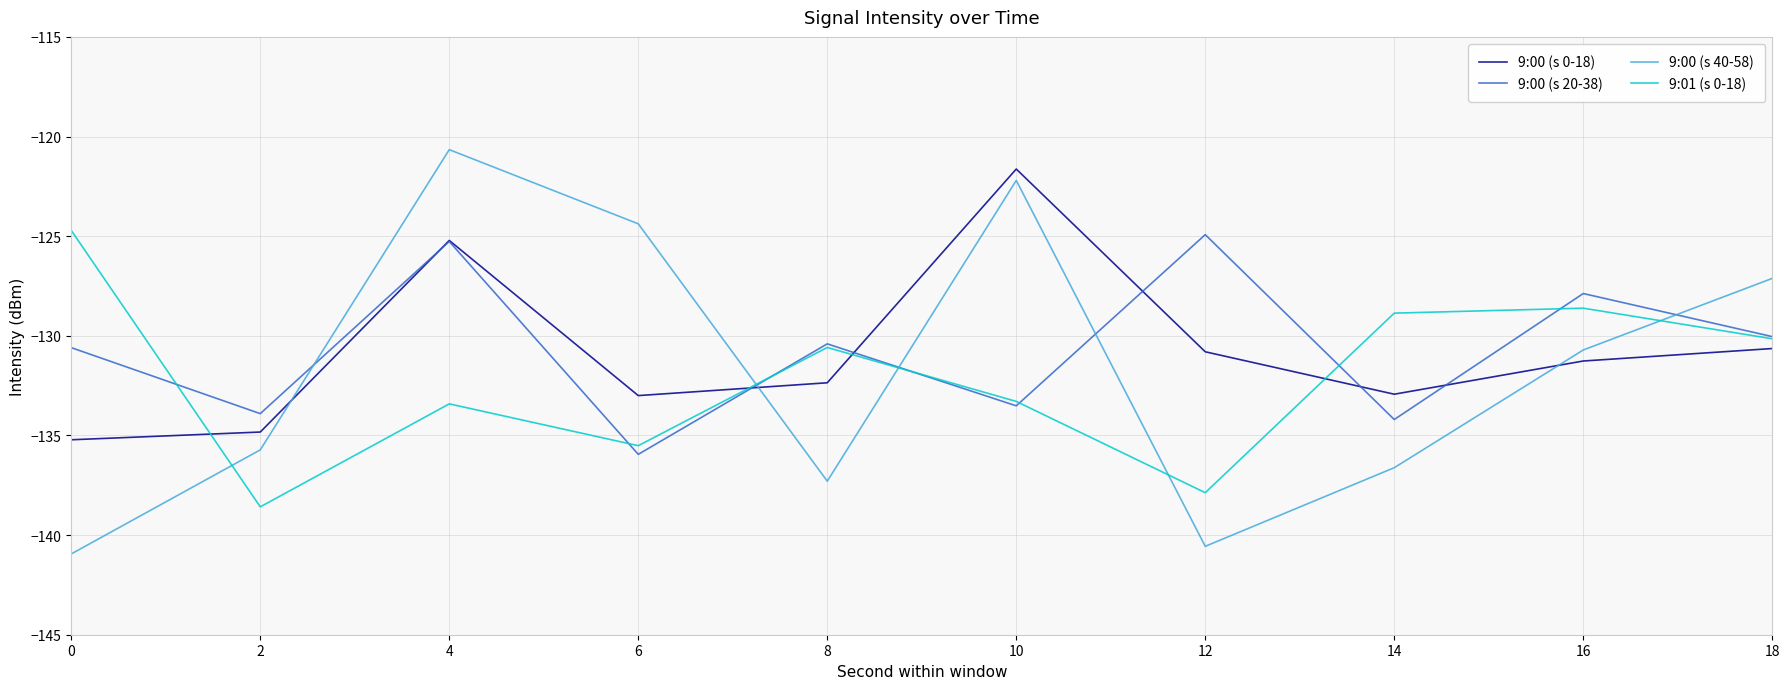

Which series has the widest spread of values?

9:00 (s 40-58)